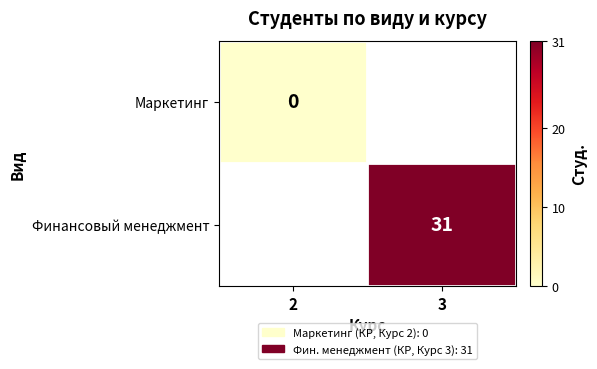

Is it true that Финансовый менеджмент equals 7 at 3?

False